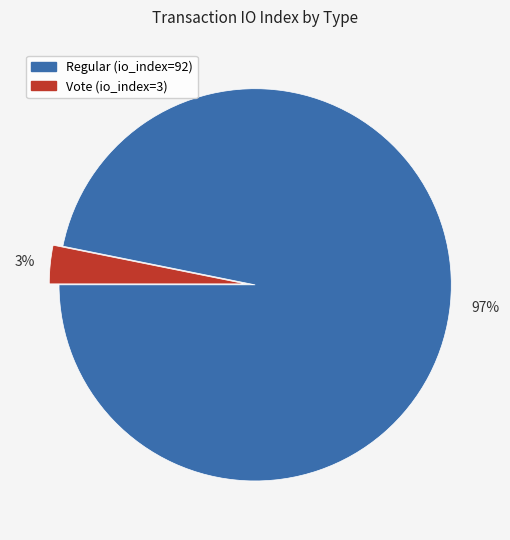

Combined, do Regular (io_index=92) and Vote (io_index=3) account for over 50%?

Yes